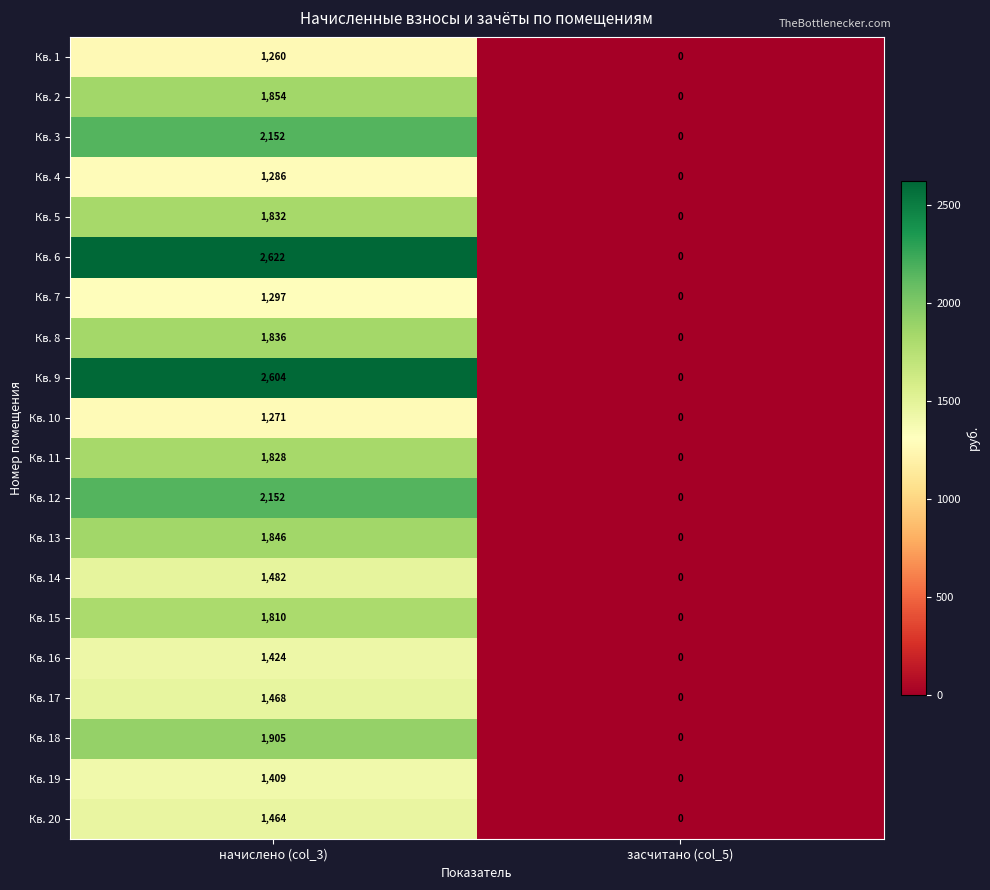

At which category does the chart reach its minimum across all series?

засчитано (col_5)